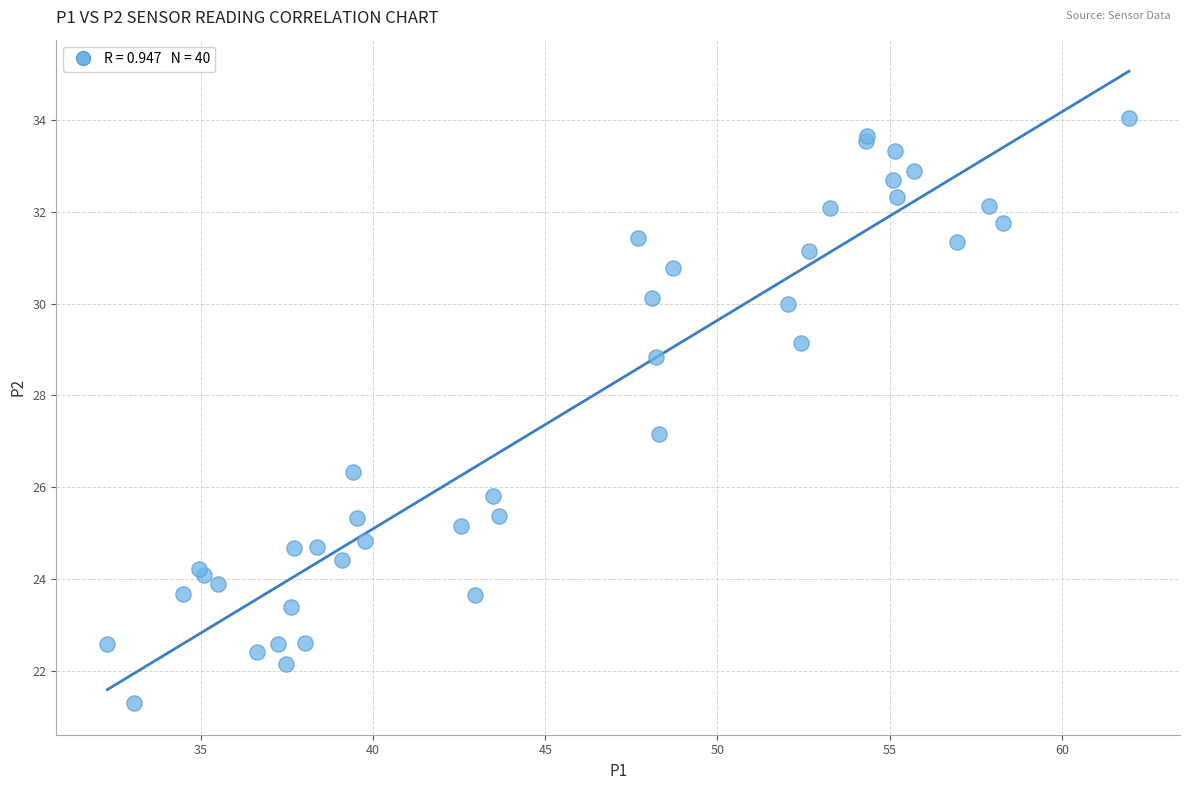

What Y value in the scatter plot is closest to 27?

27.2